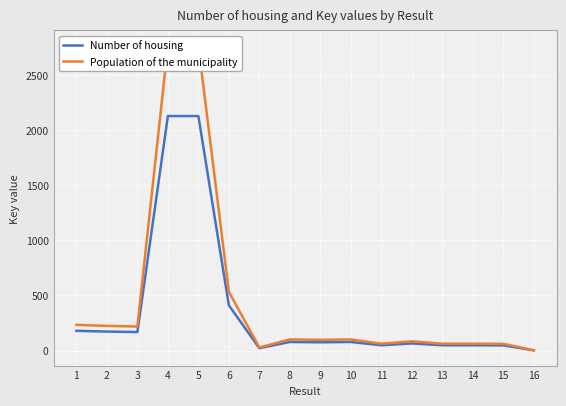

What is the smallest value displayed?

1.7